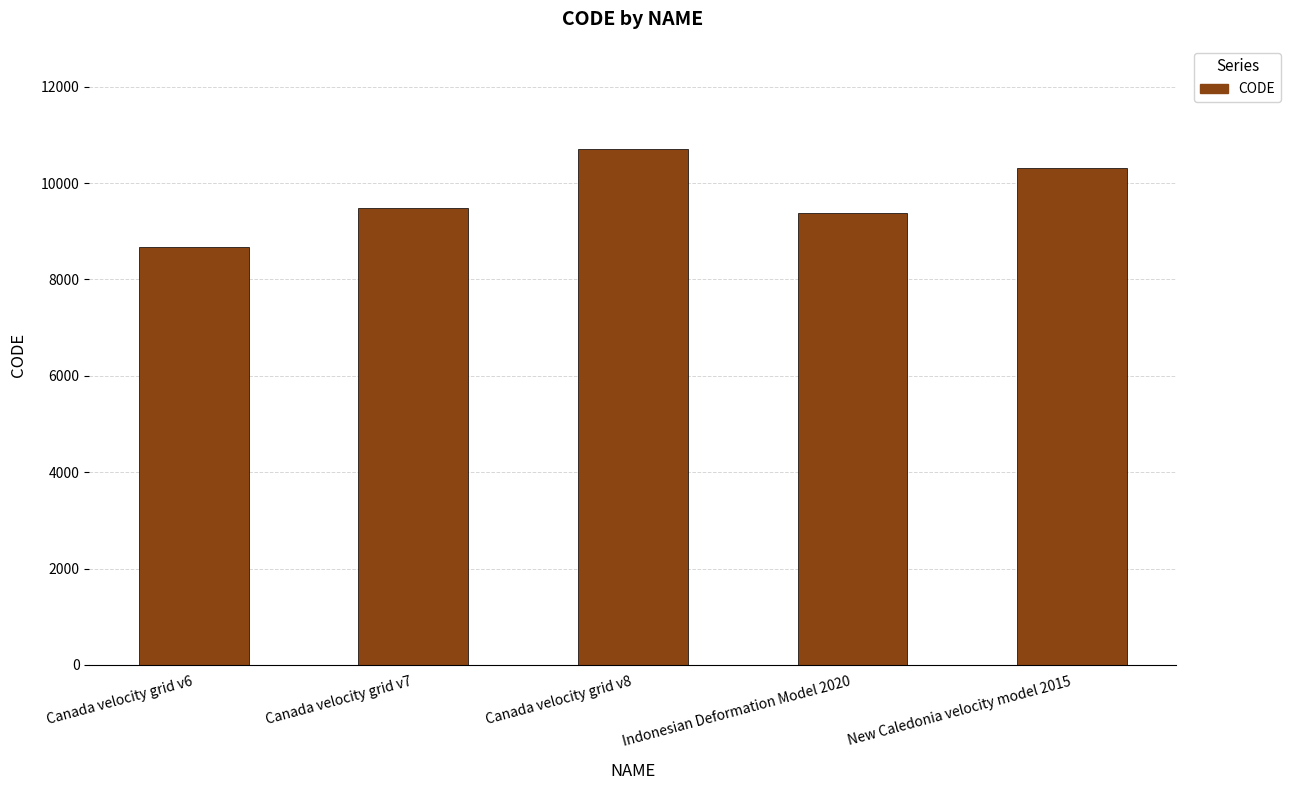

Count the number of data series in this chart.

1